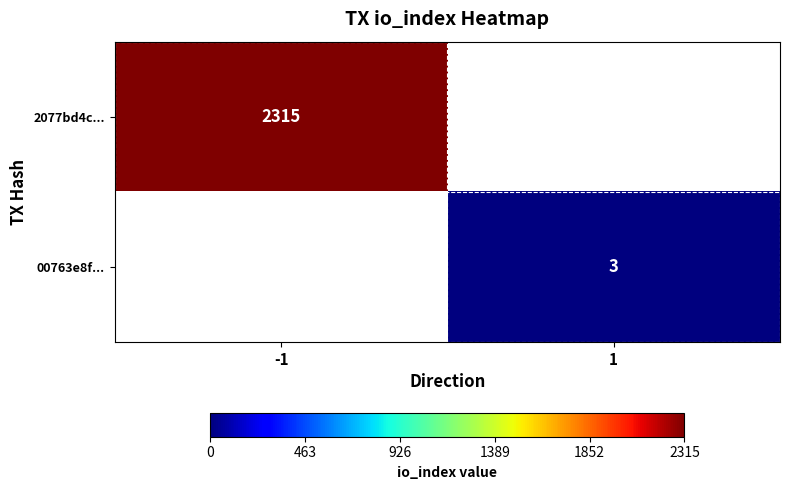

The value of 00763e8f... at 1 is 1. True or false?

False